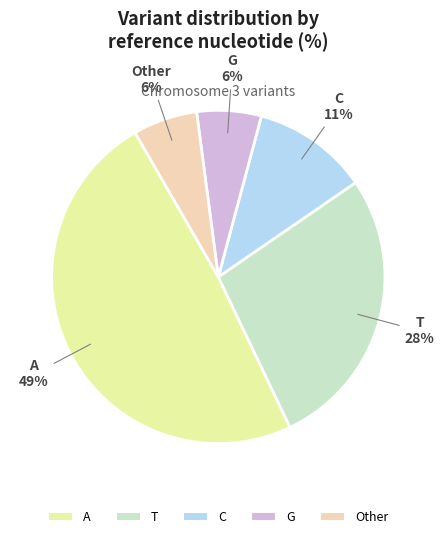

What is the largest slice in the pie chart?

A